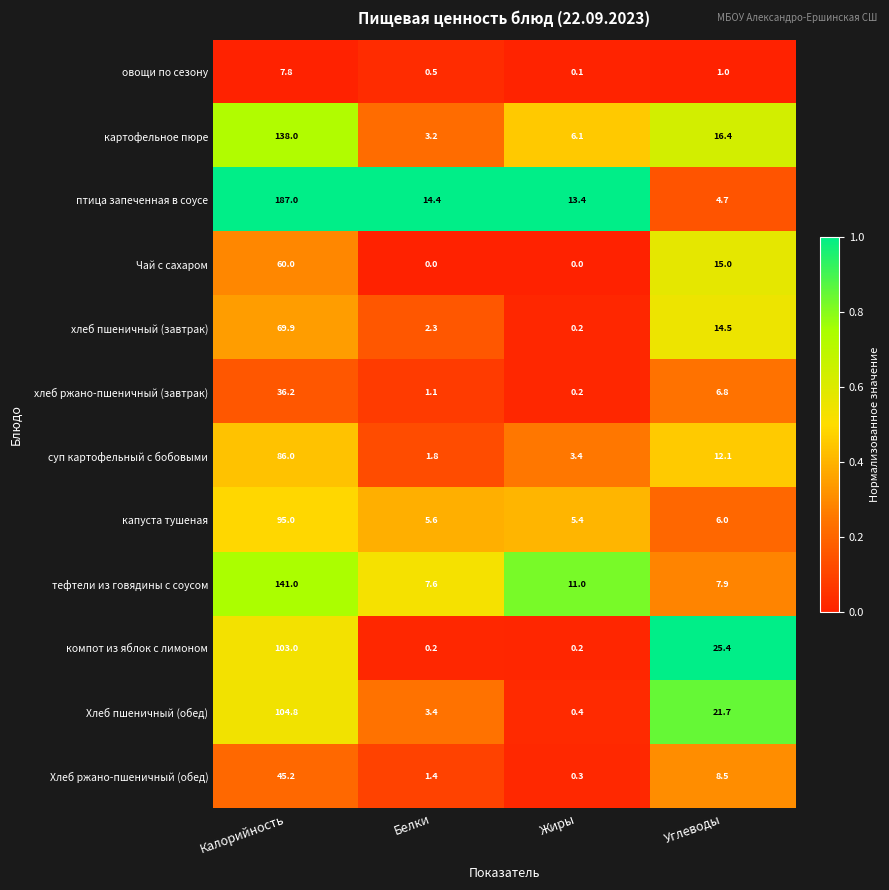

At how many categories does at least one series exceed 0?

4